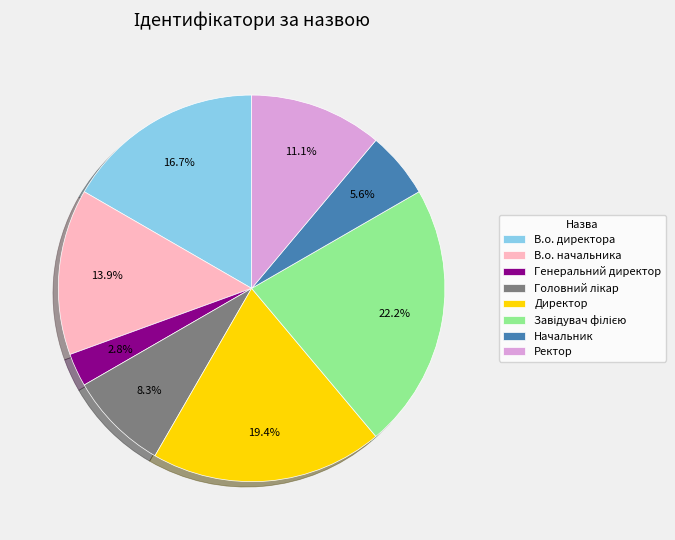

Which category has the smallest portion of the pie?

Генеральний директор